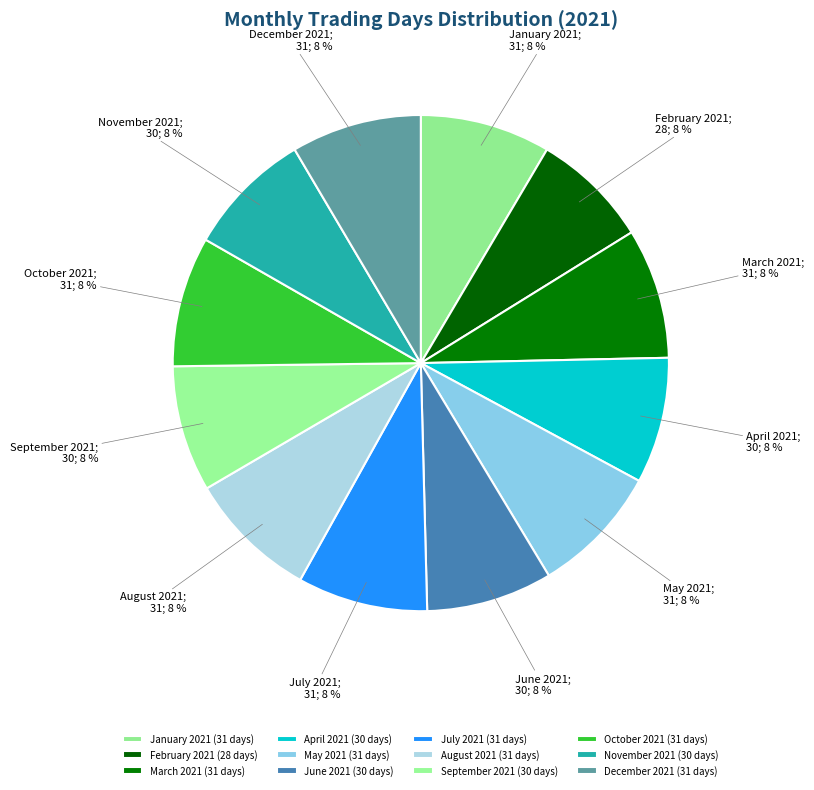

How many slices are in this pie chart?

12